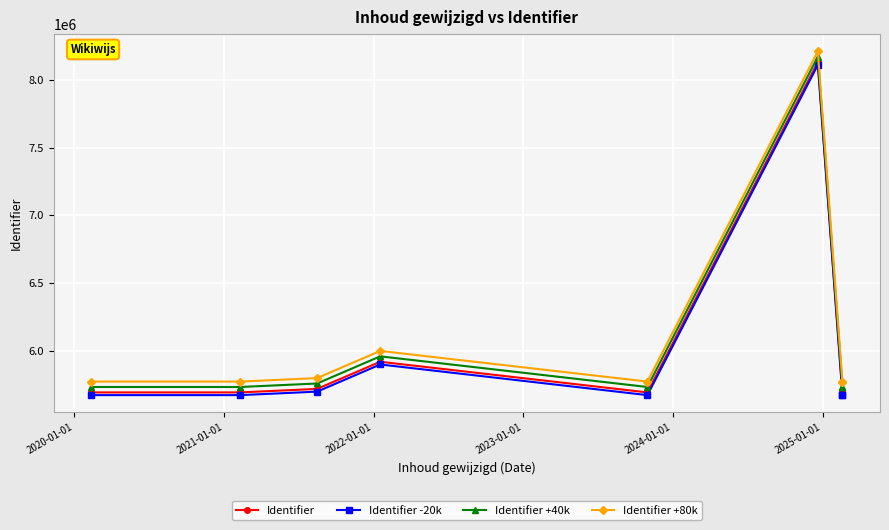

At how many categories does at least one series exceed 6962969?

1